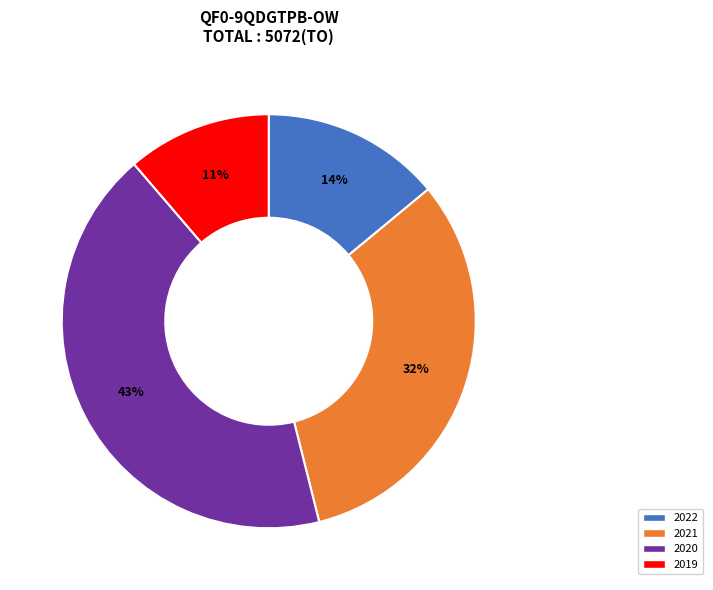

What is the smallest slice in the pie chart?

2019